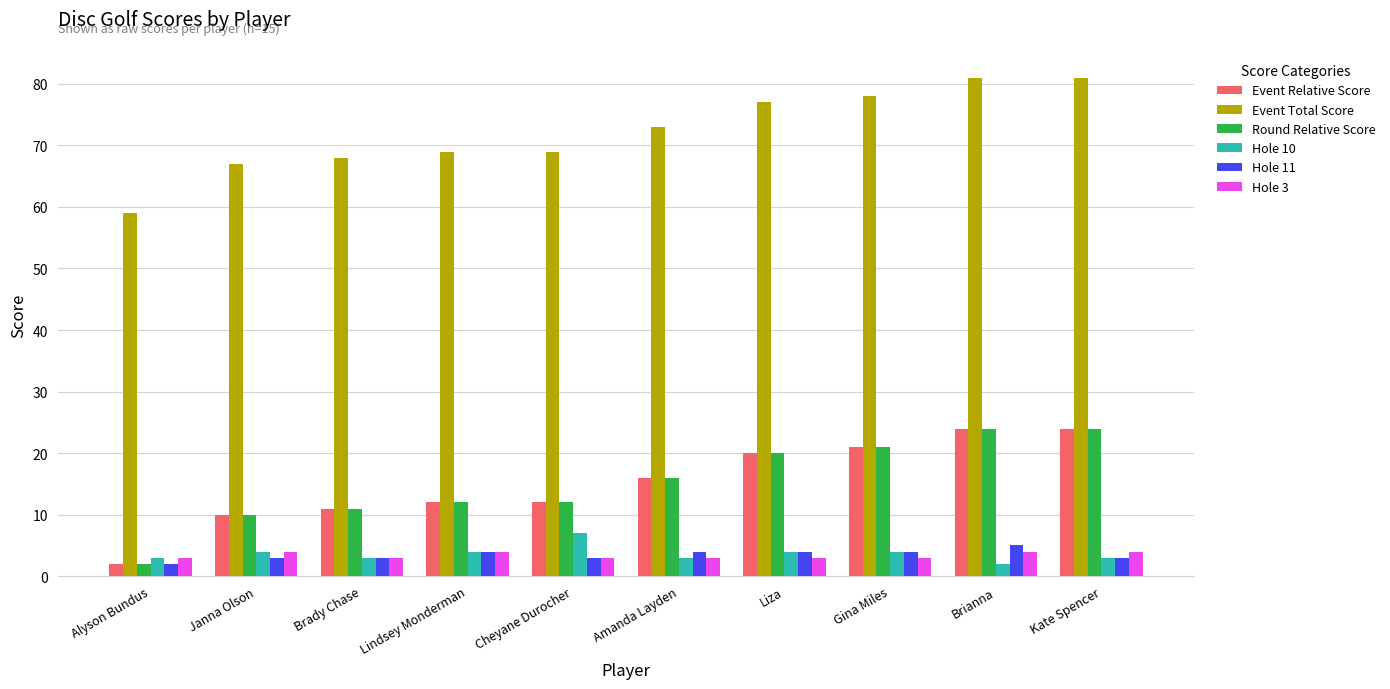

What is the lowest value of the Event Relative Score series?

2